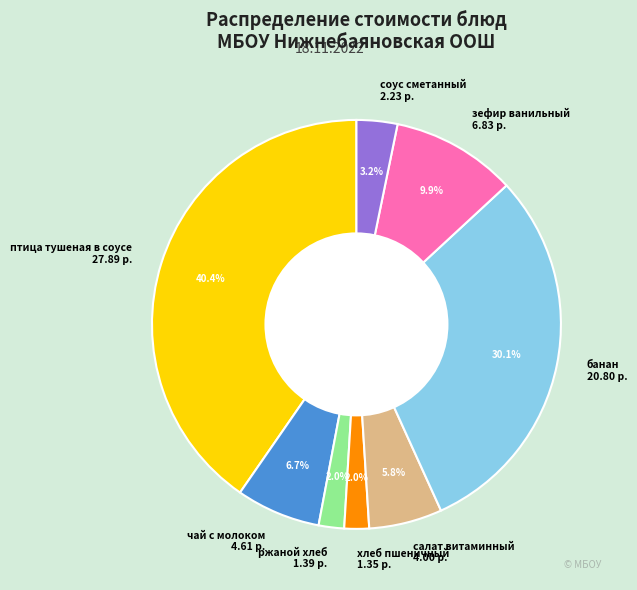

Is there any slice that represents more than half of the pie?

No